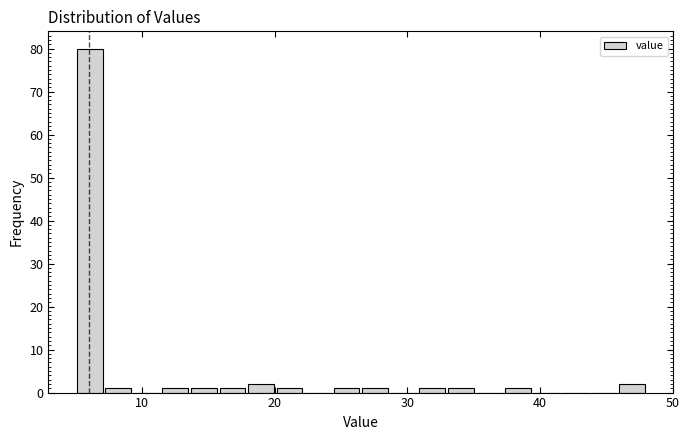

Around what value on the x-axis is the tallest bar? Give the approximate position of its centre, as read against the axis.

6